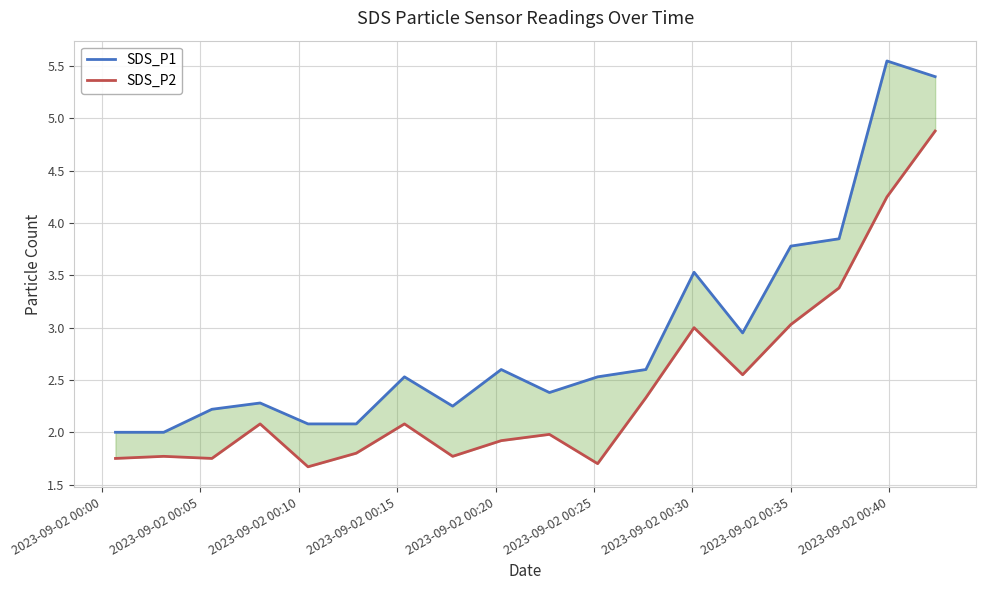

At how many categories does at least one series exceed 2?

16